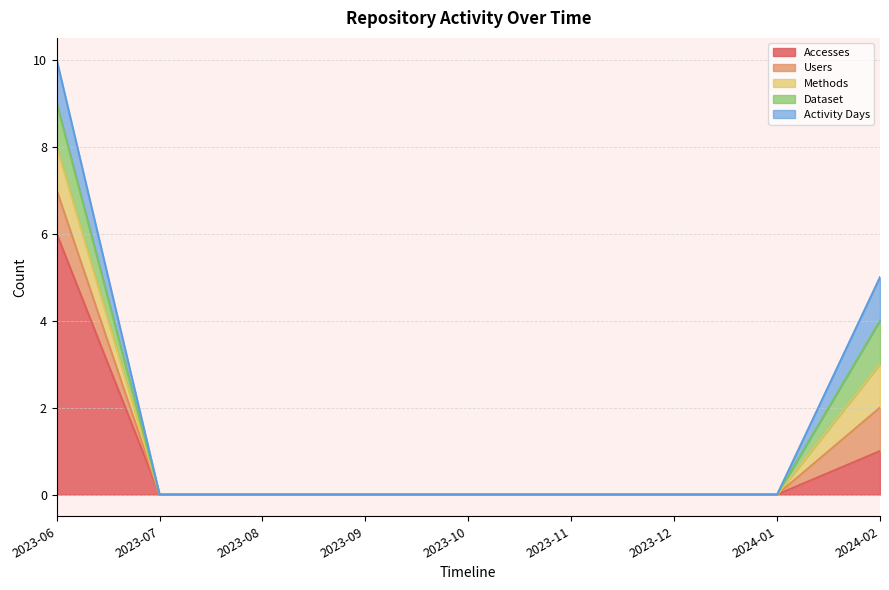

Reading left to right, transcribe all the data shown in this chart.

Accesses: 2023-06=6	2023-07=0	2023-08=0	2023-09=0	2023-10=0	2023-11=0	2023-12=0	2024-01=0	2024-02=1
Users: 2023-06=1	2023-07=0	2023-08=0	2023-09=0	2023-10=0	2023-11=0	2023-12=0	2024-01=0	2024-02=1
Methods: 2023-06=1	2023-07=0	2023-08=0	2023-09=0	2023-10=0	2023-11=0	2023-12=0	2024-01=0	2024-02=1
Dataset: 2023-06=1	2023-07=0	2023-08=0	2023-09=0	2023-10=0	2023-11=0	2023-12=0	2024-01=0	2024-02=1
Activity Days: 2023-06=1	2023-07=0	2023-08=0	2023-09=0	2023-10=0	2023-11=0	2023-12=0	2024-01=0	2024-02=1